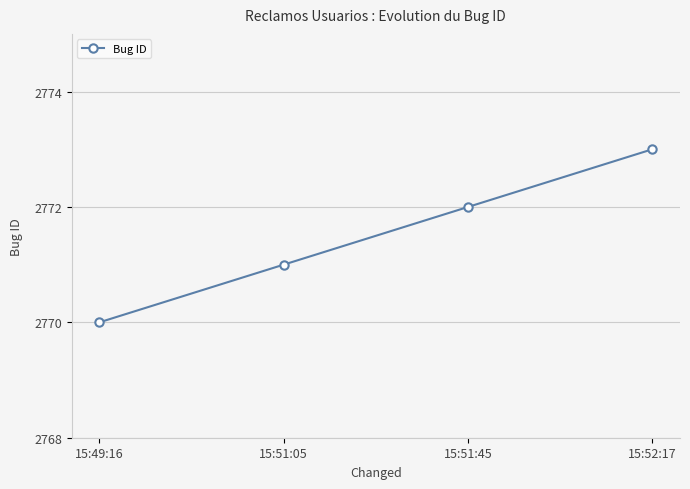

What is the difference between the values at 15:51:05 and 15:52:17?

2